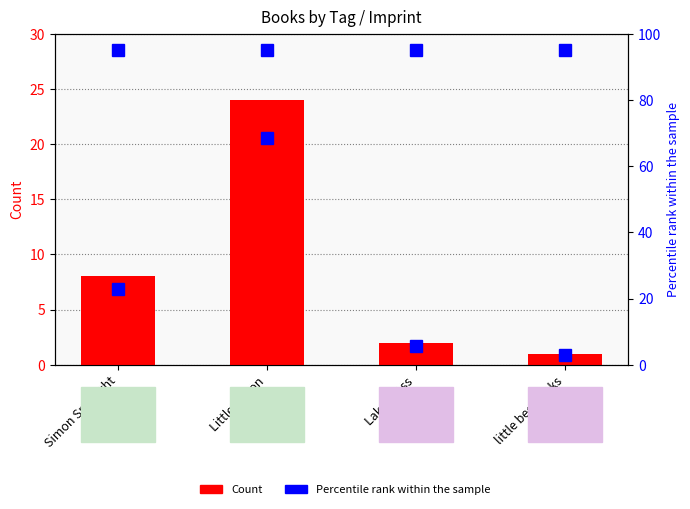

Which has a higher value, Little Simon or little bee books?

Little Simon